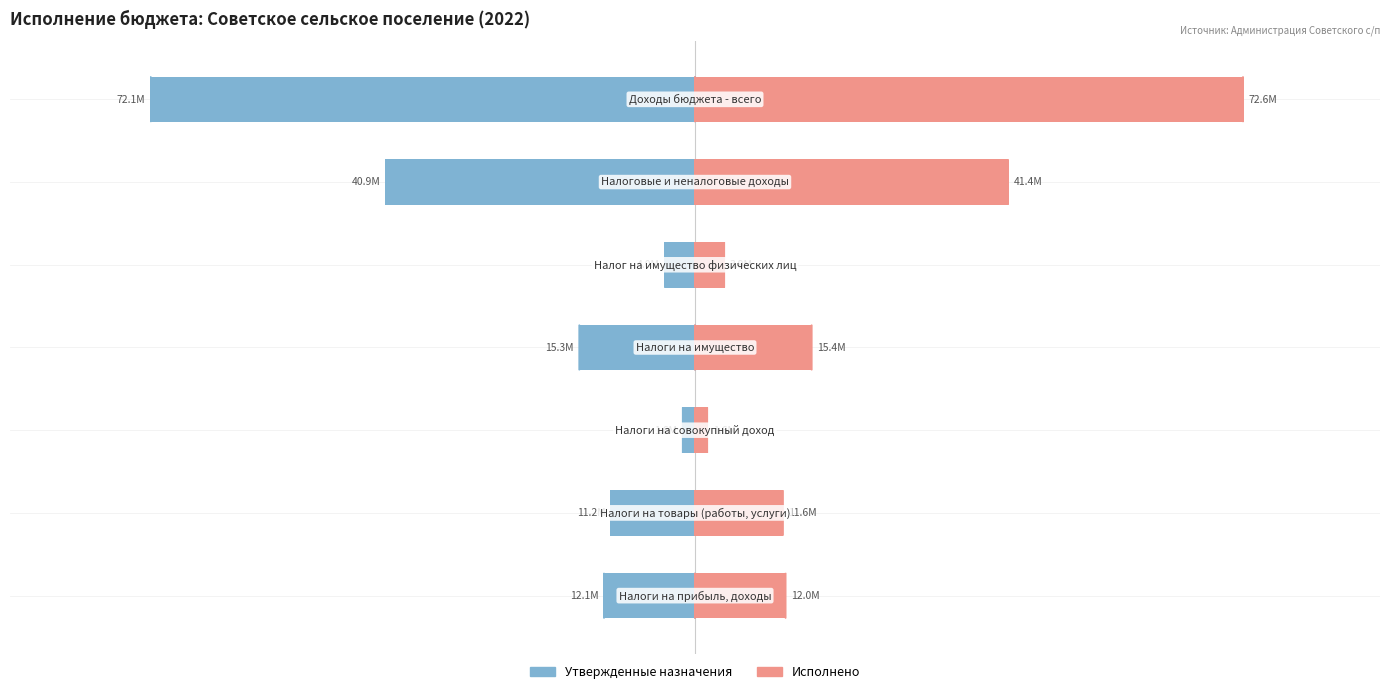

How many bars are there in total?

14